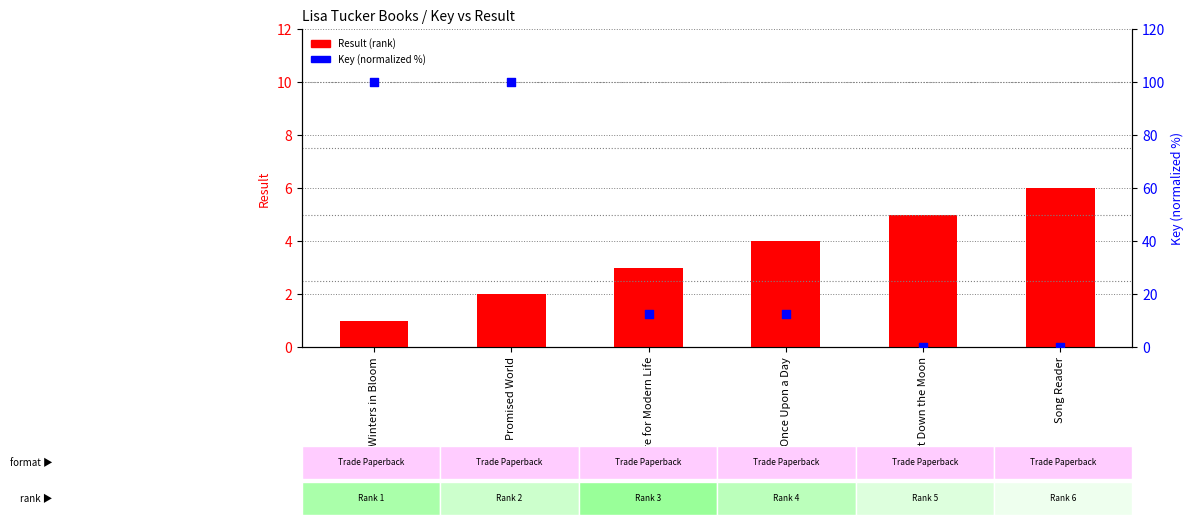

What is the total value across all series at Cure for Modern Life?

15.5